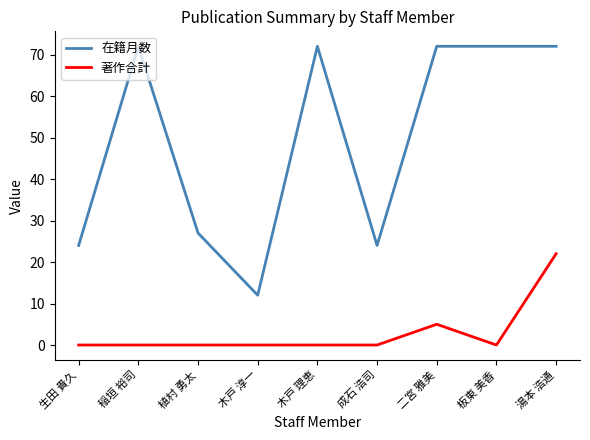

What value does the 在籍月数 series have at 稲垣 裕司?

72